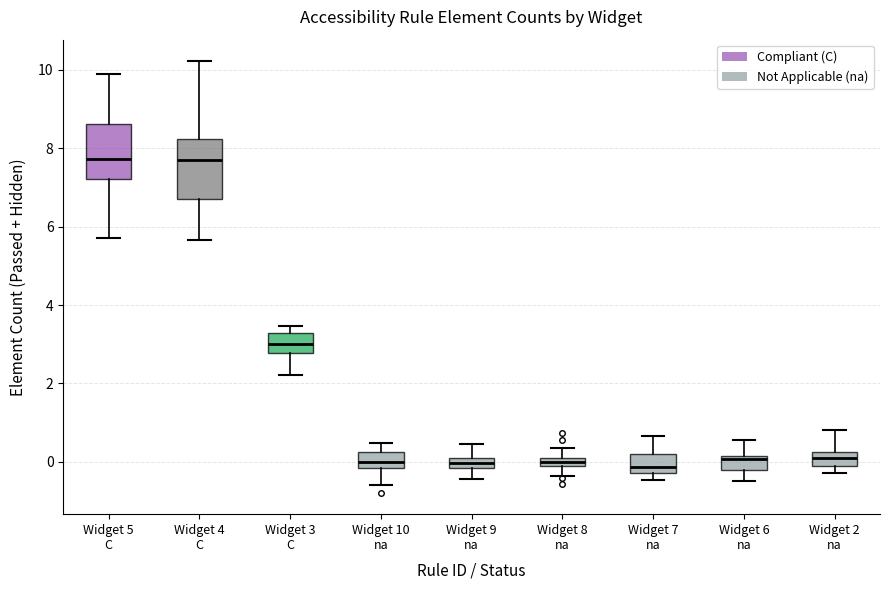

Where is the upper edge of the box for Widget 9 na on the y-axis? The values are not printed on the chart, so give them approximately, as read against the axis.

0.2